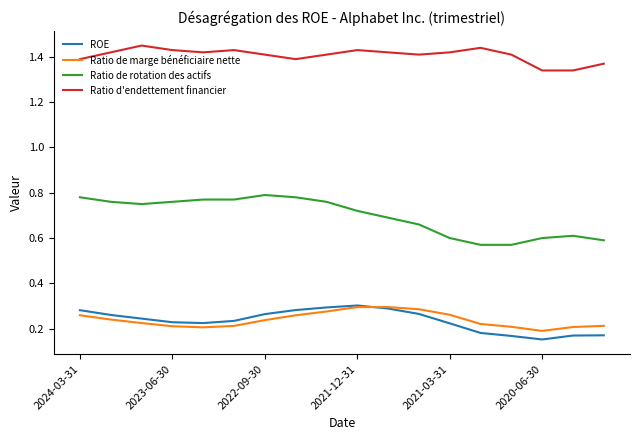

True or false: ROE has more than 0 points higher than both neighbors.

True